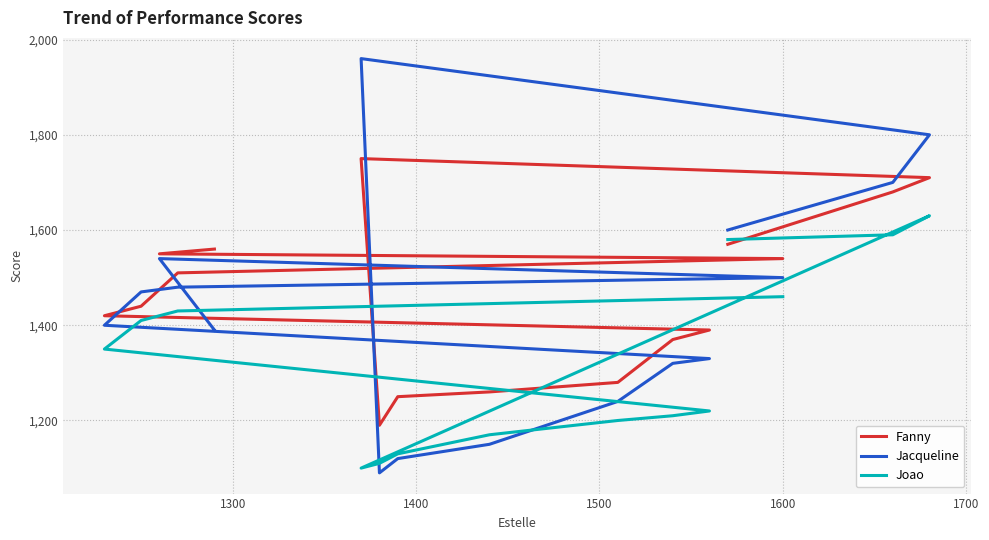

Reading right to left, extract all data points from this chart.

15=1290	14=1260	13=1600	12=1270	11=1250	10=1230	9=1560	8=1540	7=1510	6=1440	5=1390	4=1380	3=1370	2=1680	1=1660	x=1570